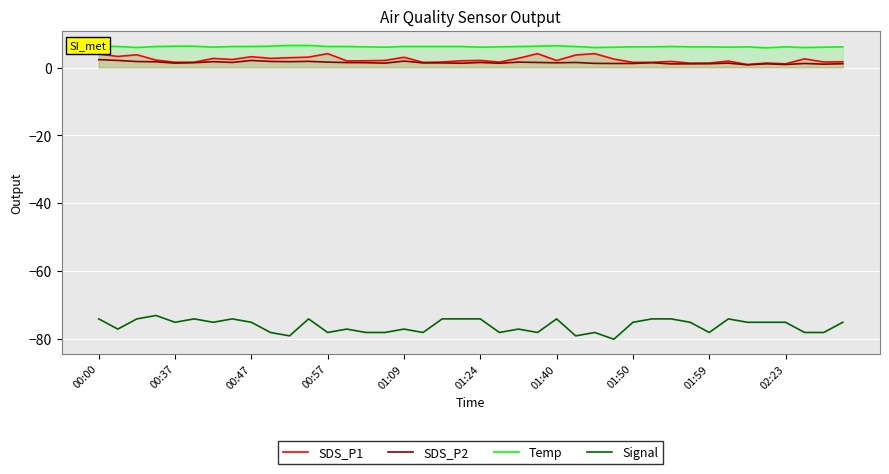

At how many categories does at least one series exceed -33?

40